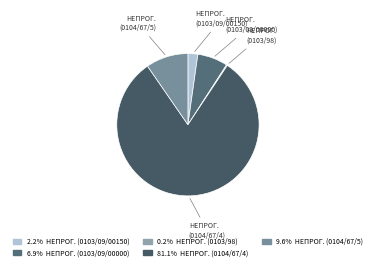

What is the ratio of the value at НЕПРОГ. (0104/67/5) to the value at НЕПРОГ. (0103/09/00150)?

4.3